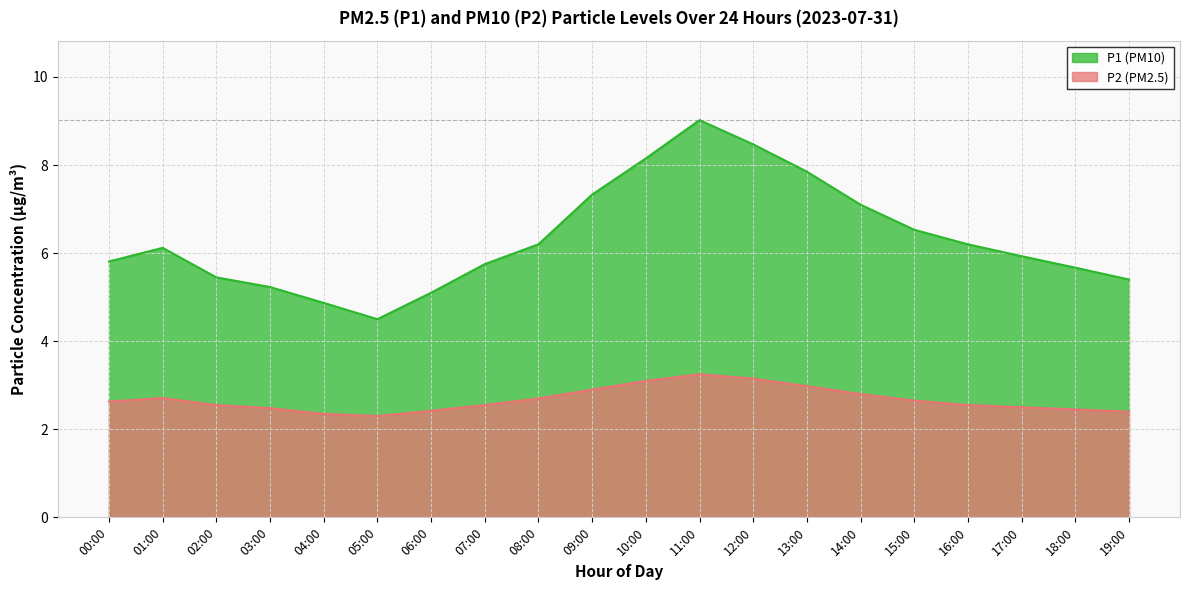

Where is the first local minimum for P2?

05:00